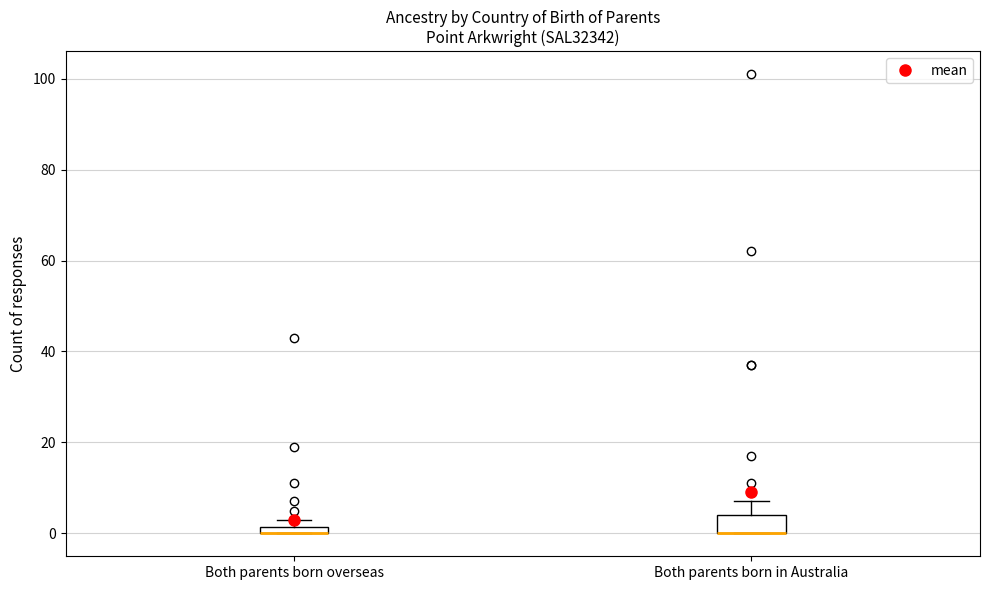

Where is the lower edge of the box for Both parents born overseas on the y-axis? The values are not printed on the chart, so give them approximately, as read against the axis.

0